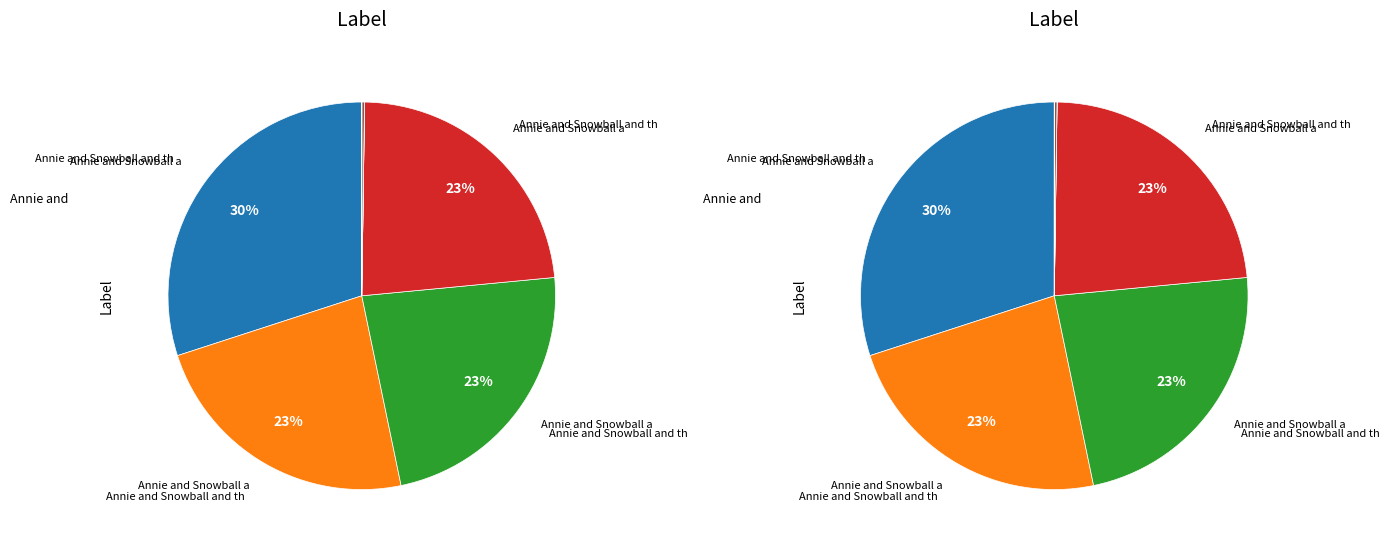

Do Henry and Mudge in Puddle Trouble and Annie and Snowball and the Prettiest House together represent more than half of the pie?

No